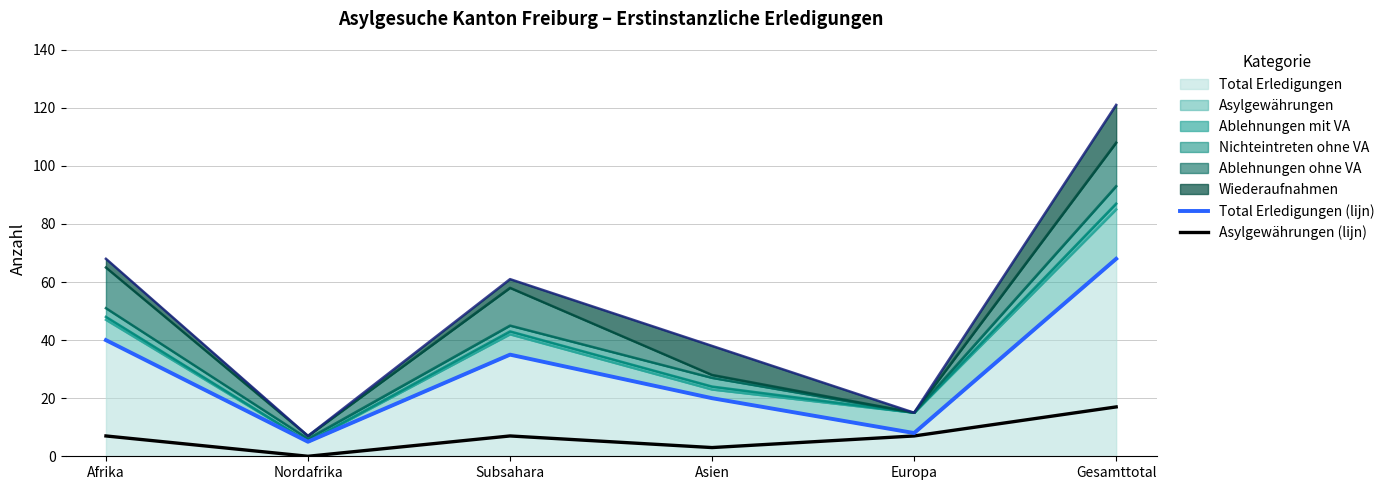

Which series has the widest spread of values?

Total Erledigungen (lijn)